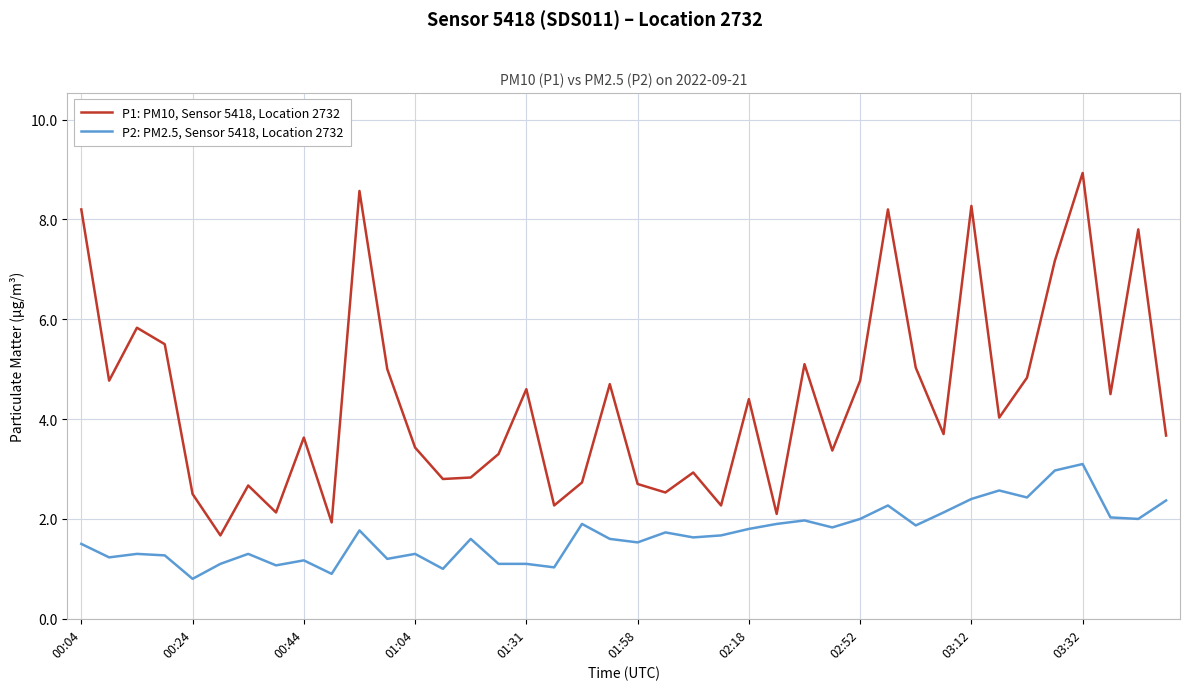

Rank the series by their average value, from highest to lowest.

P1: PM10, Sensor 5418, Location 2732, P2: PM2.5, Sensor 5418, Location 2732